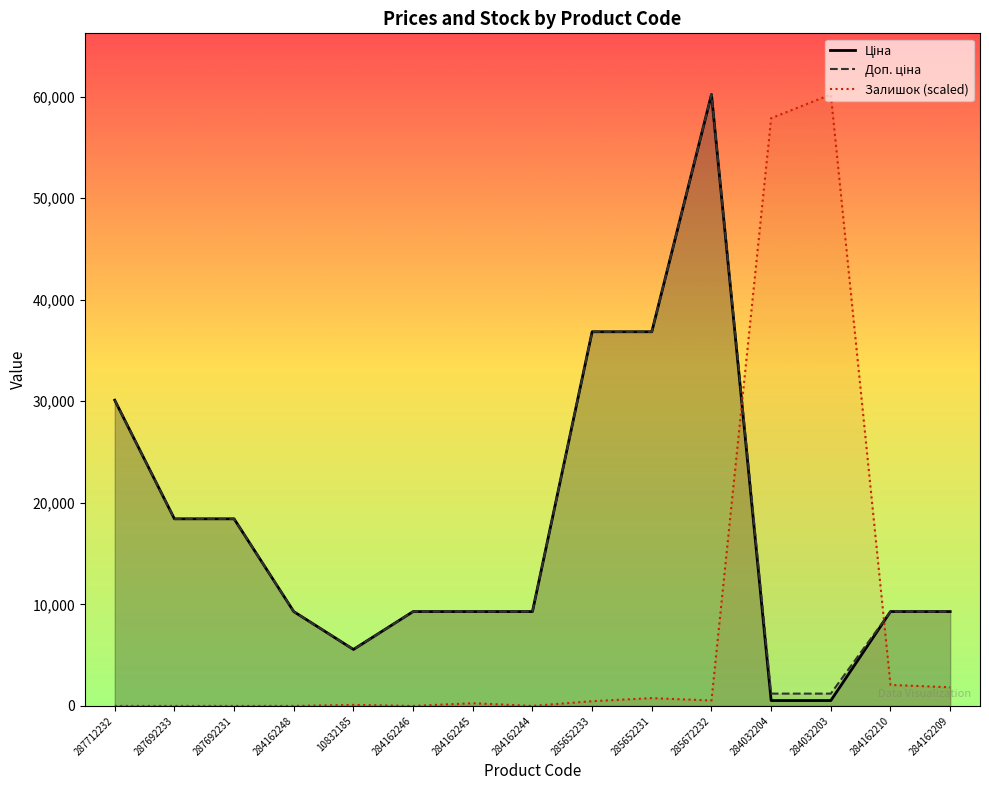

Does the chart have visible grid lines?

No